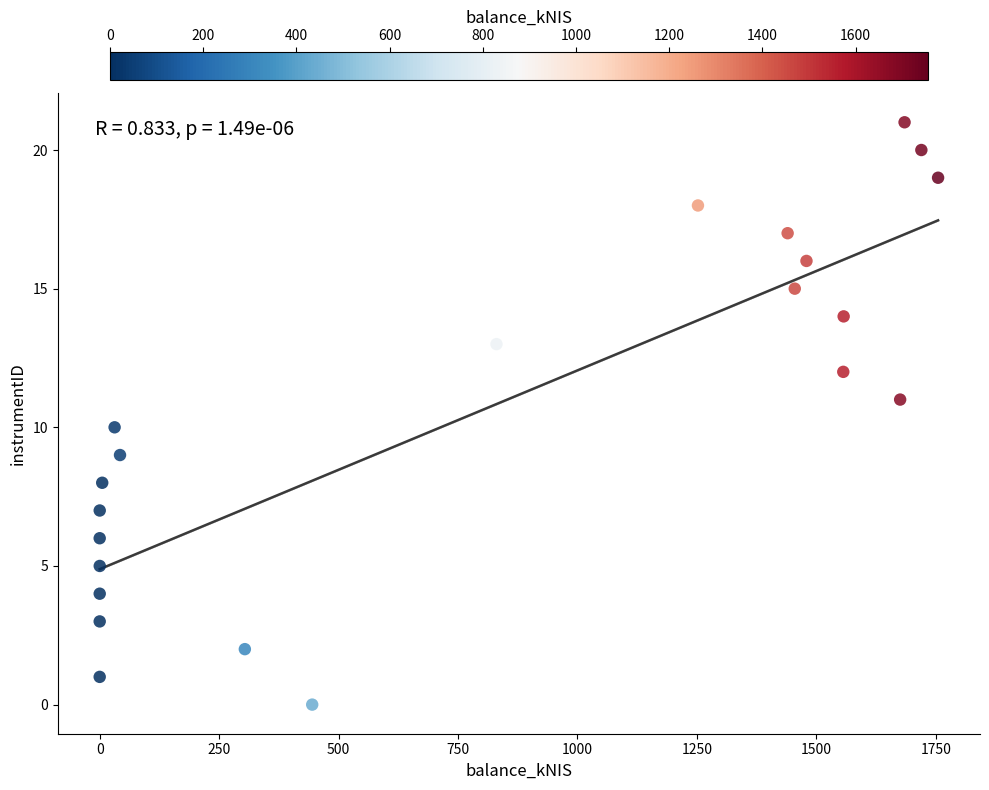

What is the range of Y values (max minus min)?

21